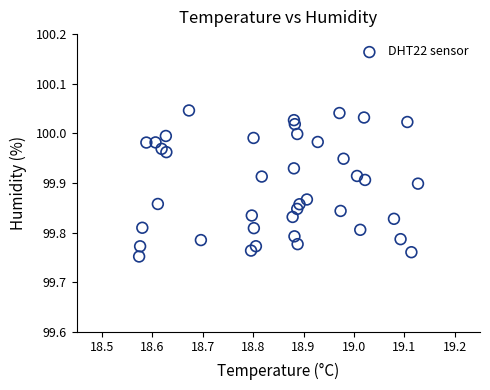

What is the range of X values (max minus min)?

0.6